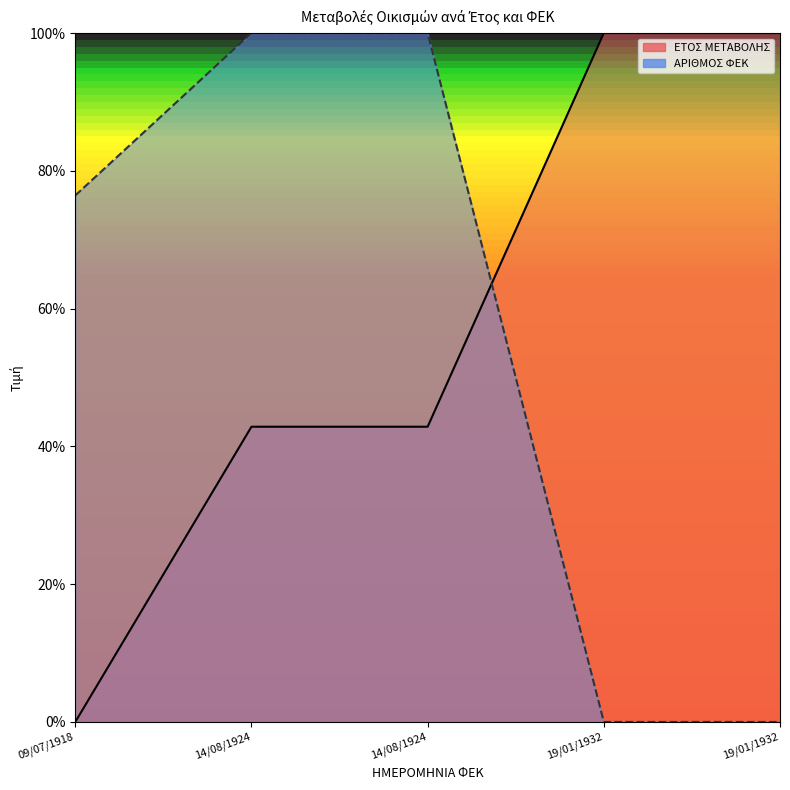

List the labels in order of ΕΤΟΣ ΜΕΤΑΒΟΛΗΣ value, largest first.

19/01/1932, 19/01/1932, 14/08/1924, 14/08/1924, 09/07/1918